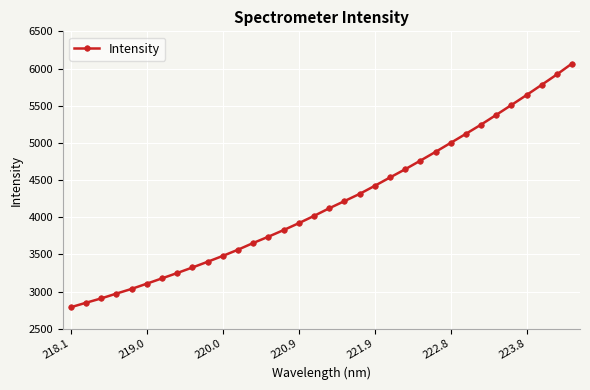

Count the number of data series in this chart.

1